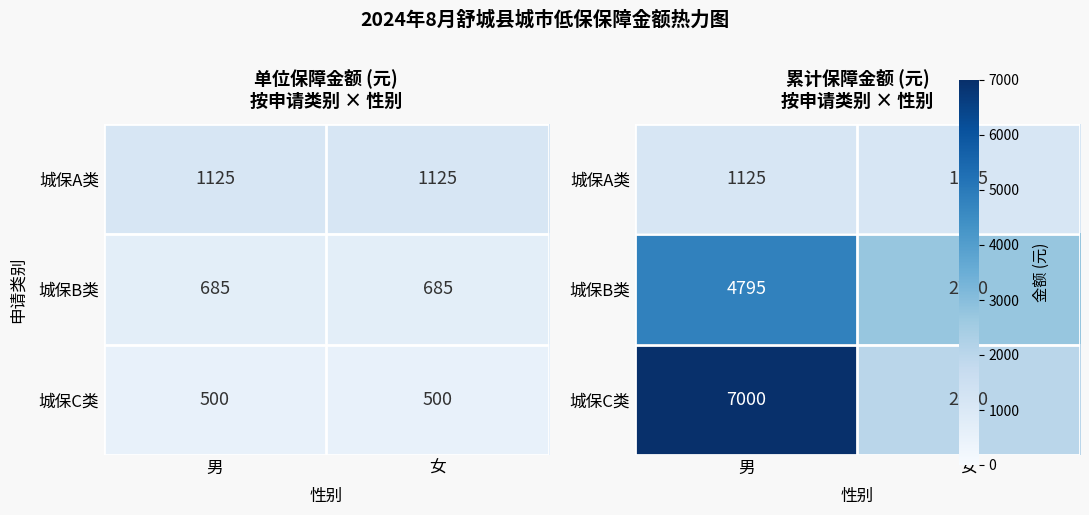

What is the maximum value shown in the chart?

7000